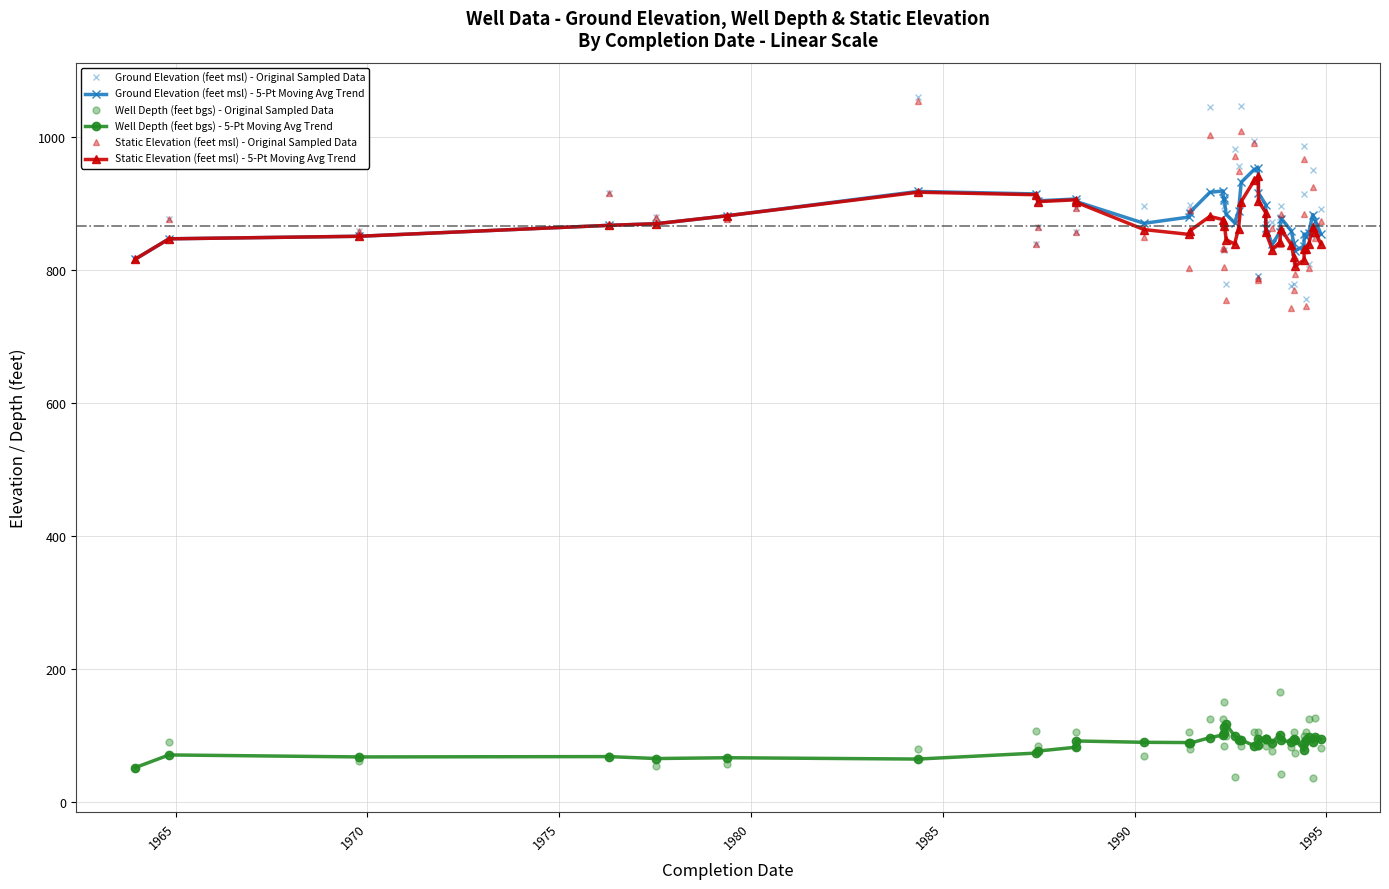

True or false: Well Depth (feet bgs) - Original Sampled Data has more than 1 points higher than both neighbors.

True